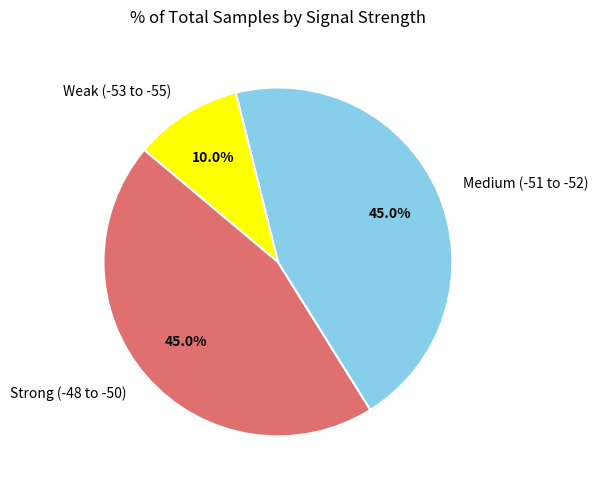

Count the number of slices in the pie.

3